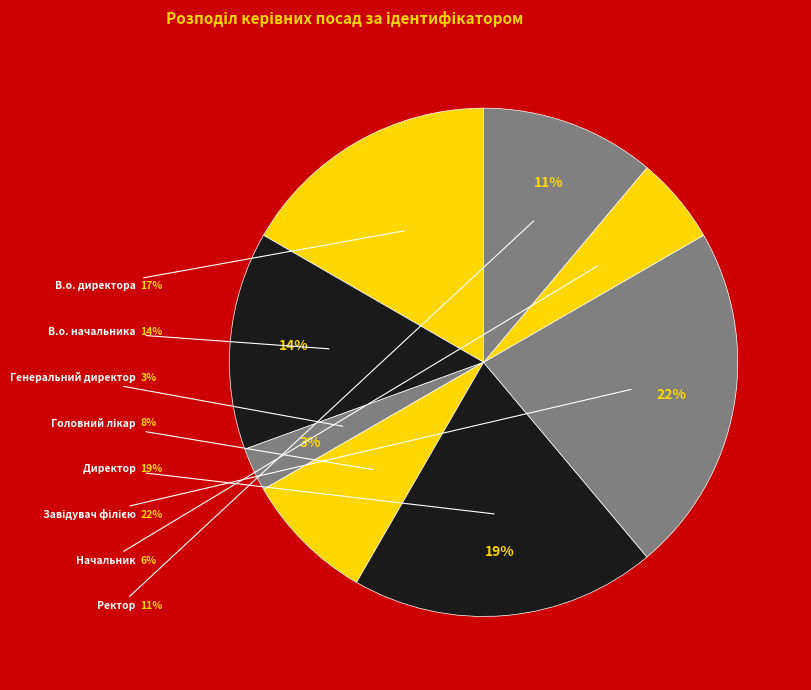

Is there any slice that represents more than half of the pie?

No